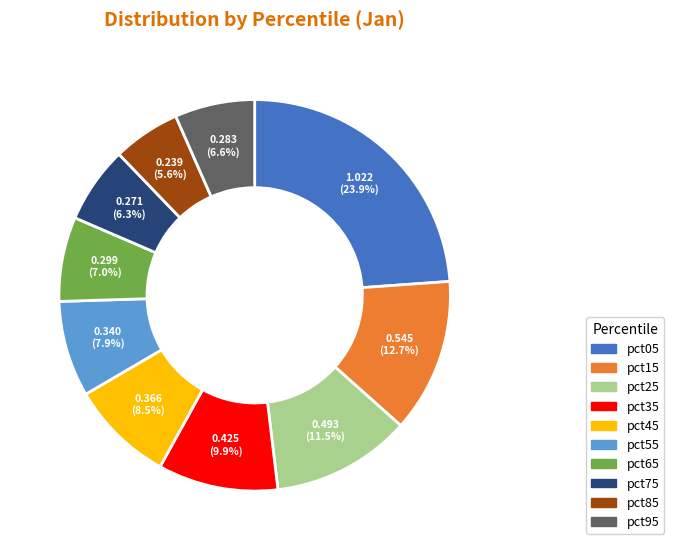

To the nearest percent, what percentage of the pie is pct65?

7%